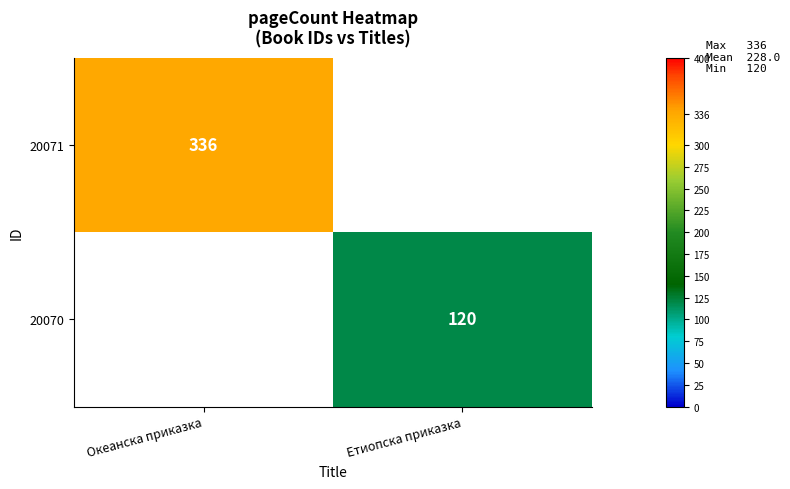

The 20071 series shows 336 at Океанска приказка. True or false?

True